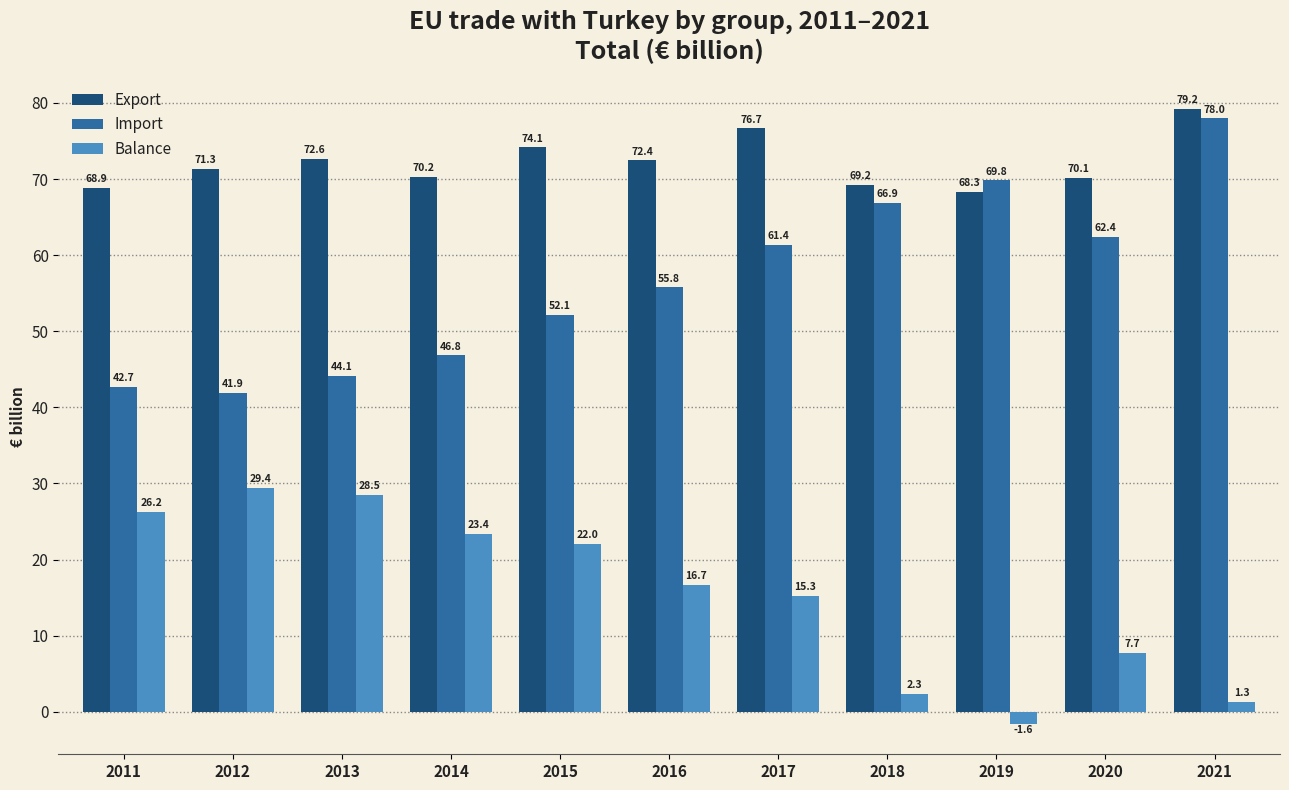

The Export series shows 46.2 at 2014. True or false?

False